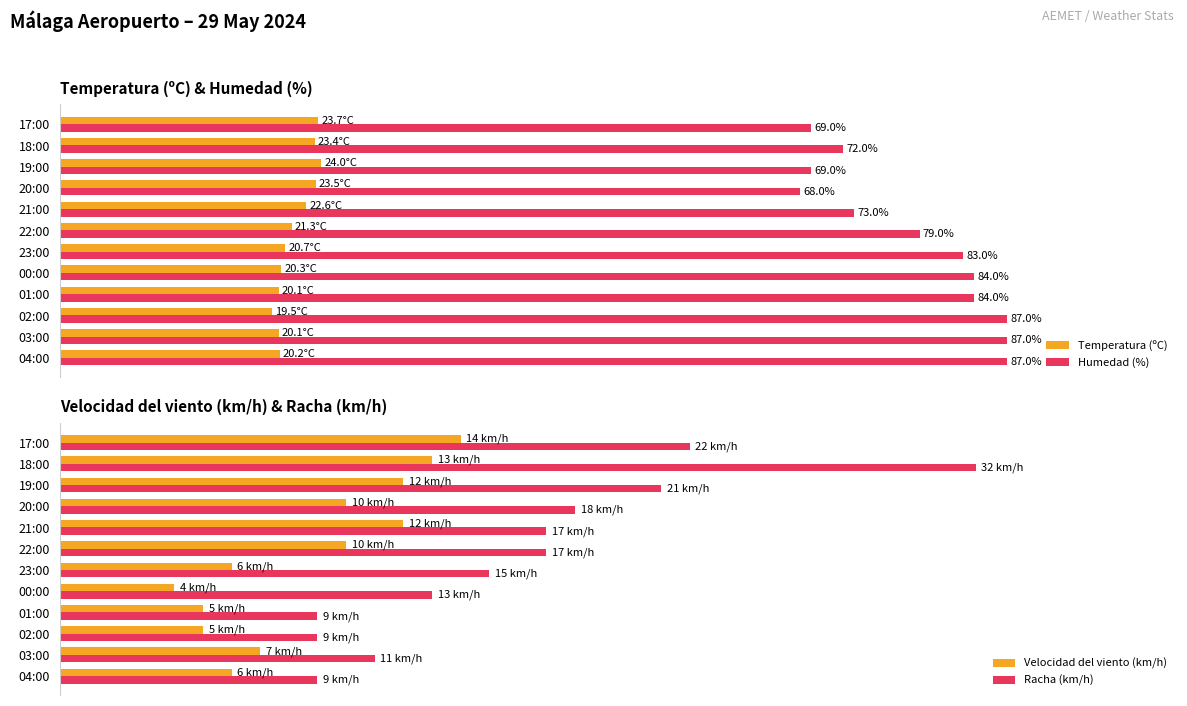

What is the value of the Velocidad del viento (km/h) bar at the 1st from the left?

6.0